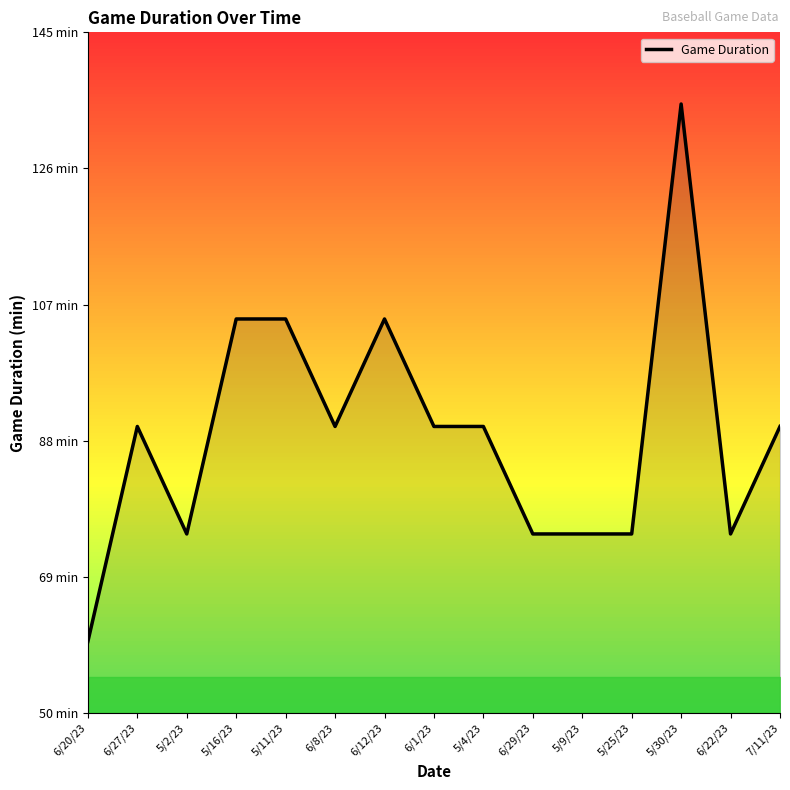

Which has a higher value, 5/4/23 or 6/22/23?

5/4/23